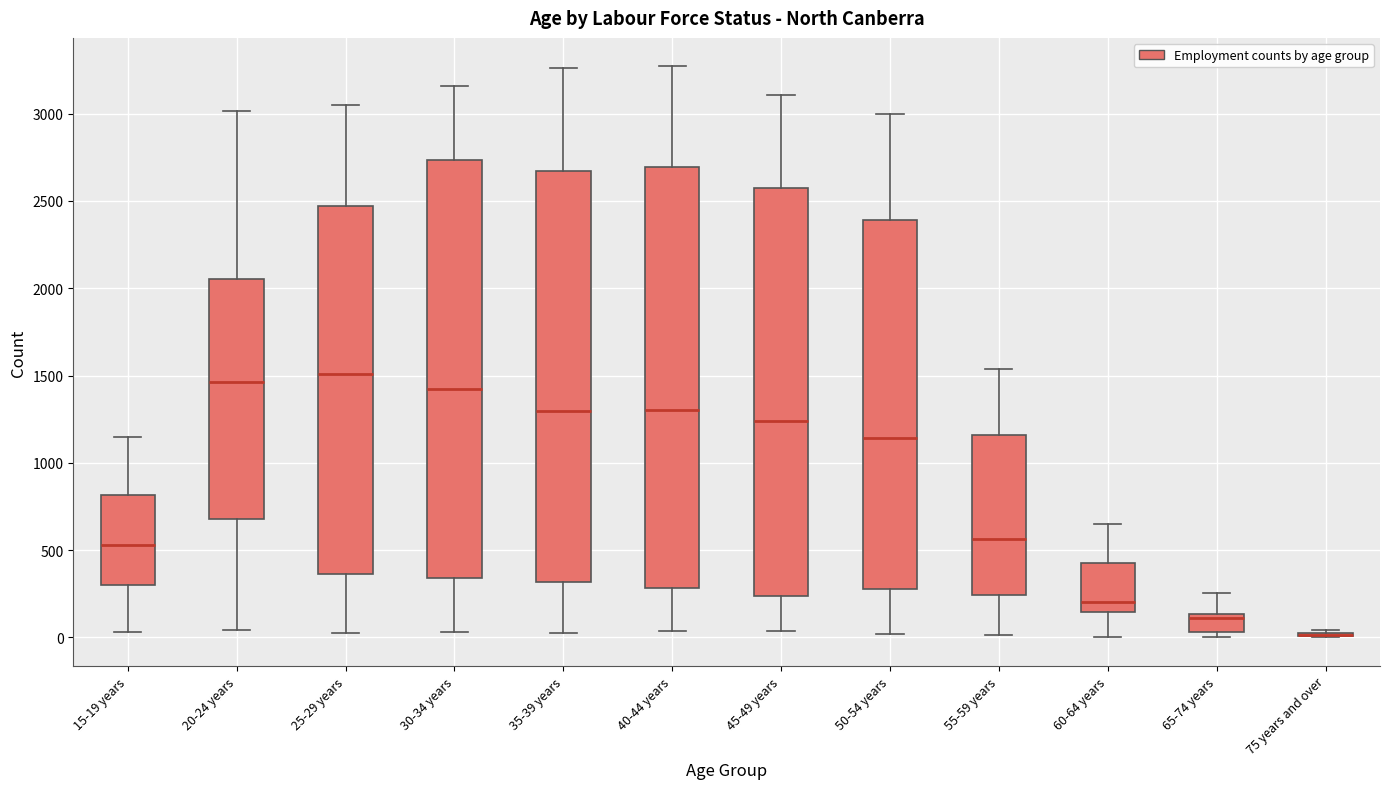

Reading left to right, read every box against the y-axis: the position of its median line, the range the box covers, and the ends of its whiskers. The values are not printed on the chart, so give them approximately, as read against the axis.

15-19 years: median 550, box 300 to 800, whiskers 50 to 1150
20-24 years: median 1450, box 700 to 2050, whiskers 50 to 3000
25-29 years: median 1500, box 350 to 2450, whiskers 0 to 3050
30-34 years: median 1450, box 350 to 2750, whiskers 50 to 3150
35-39 years: median 1300, box 300 to 2650, whiskers 50 to 3250
40-44 years: median 1300, box 300 to 2700, whiskers 50 to 3250
45-49 years: median 1250, box 250 to 2600, whiskers 50 to 3100
50-54 years: median 1150, box 250 to 2400, whiskers 0 to 3000
55-59 years: median 550, box 250 to 1150, whiskers 0 to 1550
60-64 years: median 200, box 150 to 400, whiskers 0 to 650
65-74 years: median 100, box 50 to 150, whiskers 0 to 250
75 years and over: box collapsed to a line at 0, whiskers 0 to 50